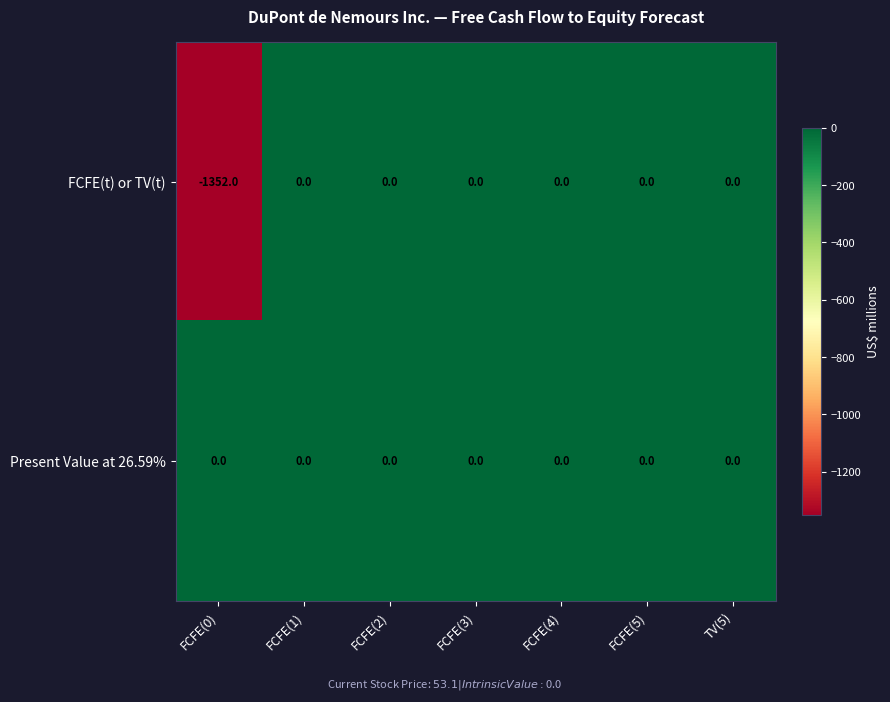

The value of FCFE(t) or TV(t) at FCFE(4) is 730. True or false?

False